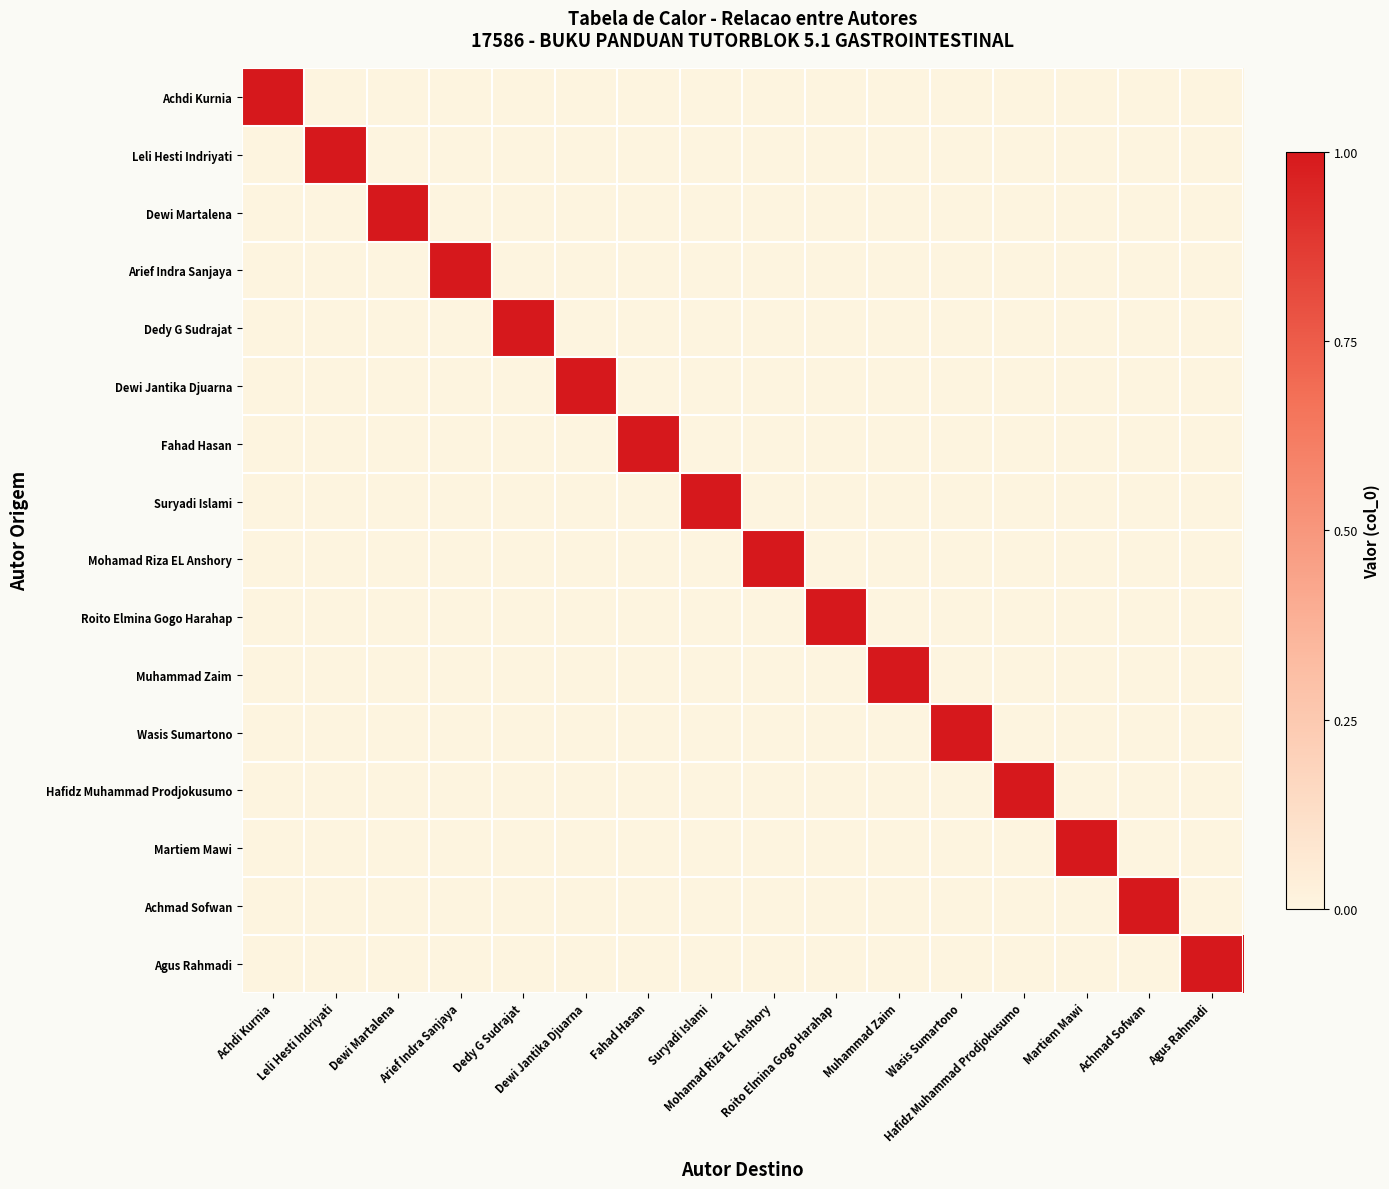

At which category is the sum across all series the highest?

Achdi Kurnia